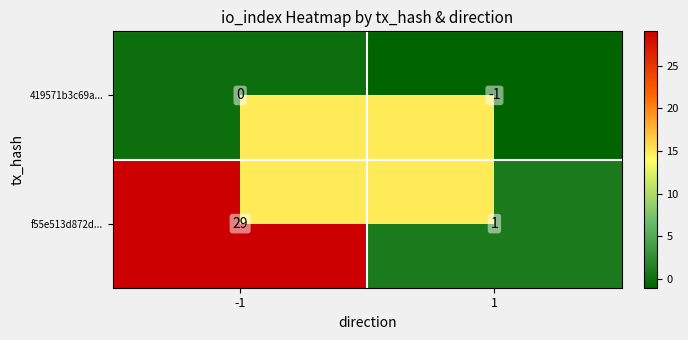

List the series in order of their overall mean, highest first.

f55e513d872d..., 419571b3c69a...